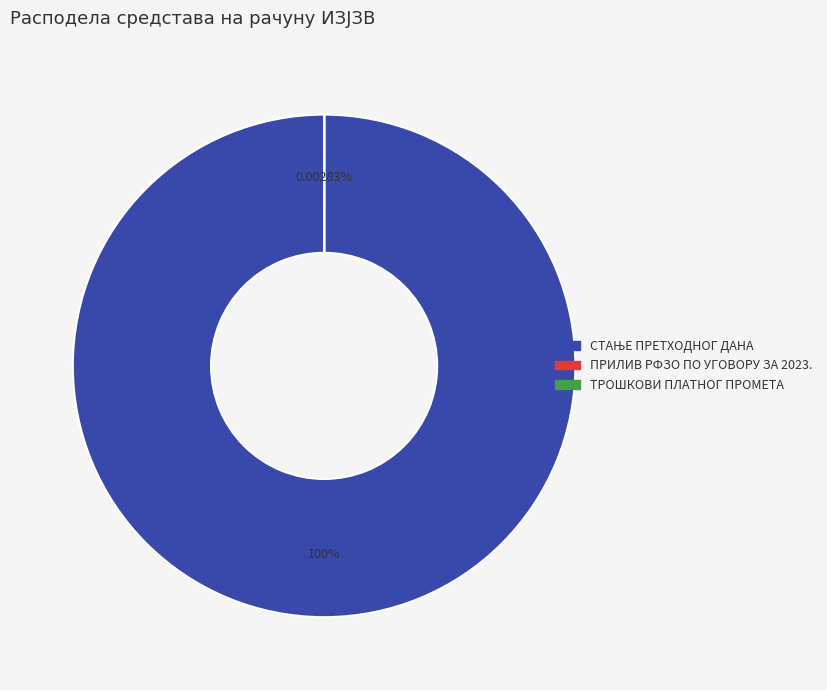

What percentage is NOT represented by ПРИЛИВ РФЗО ПО УГОВОРУ ЗА 2023.?

100.0%